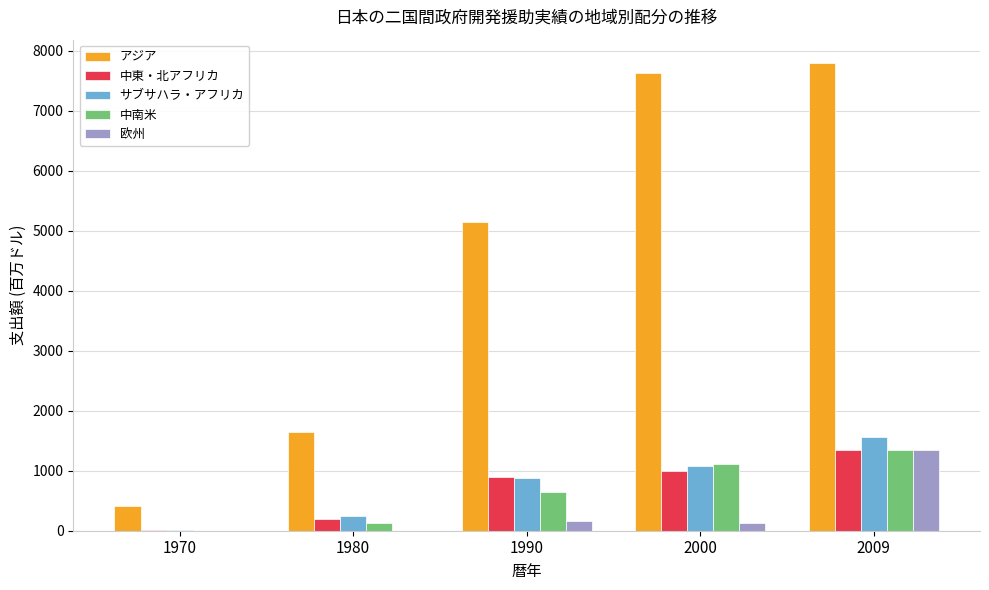

True or false: サブサハラ・アフリカ has a value of 8.2 at 1970.

True